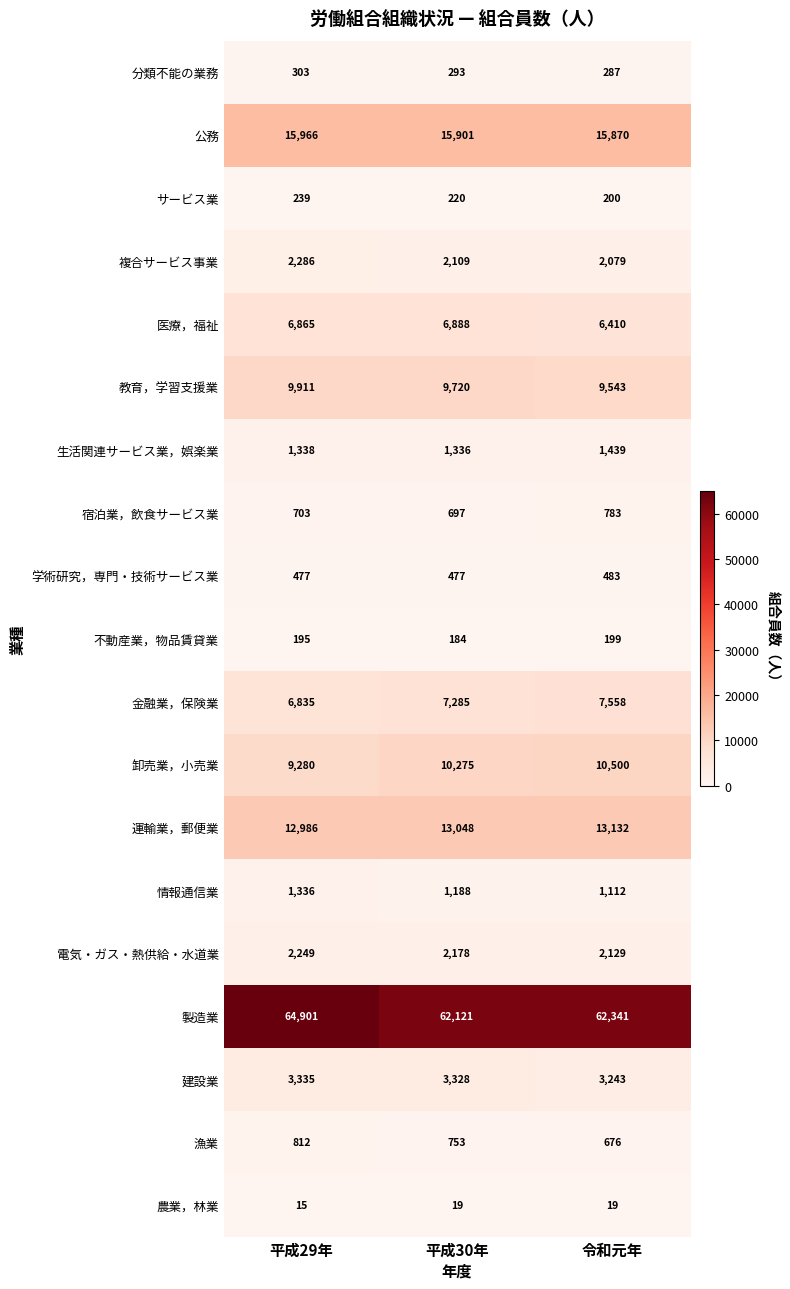

What is the sum of all 運輸業，郵便業 values?

39166